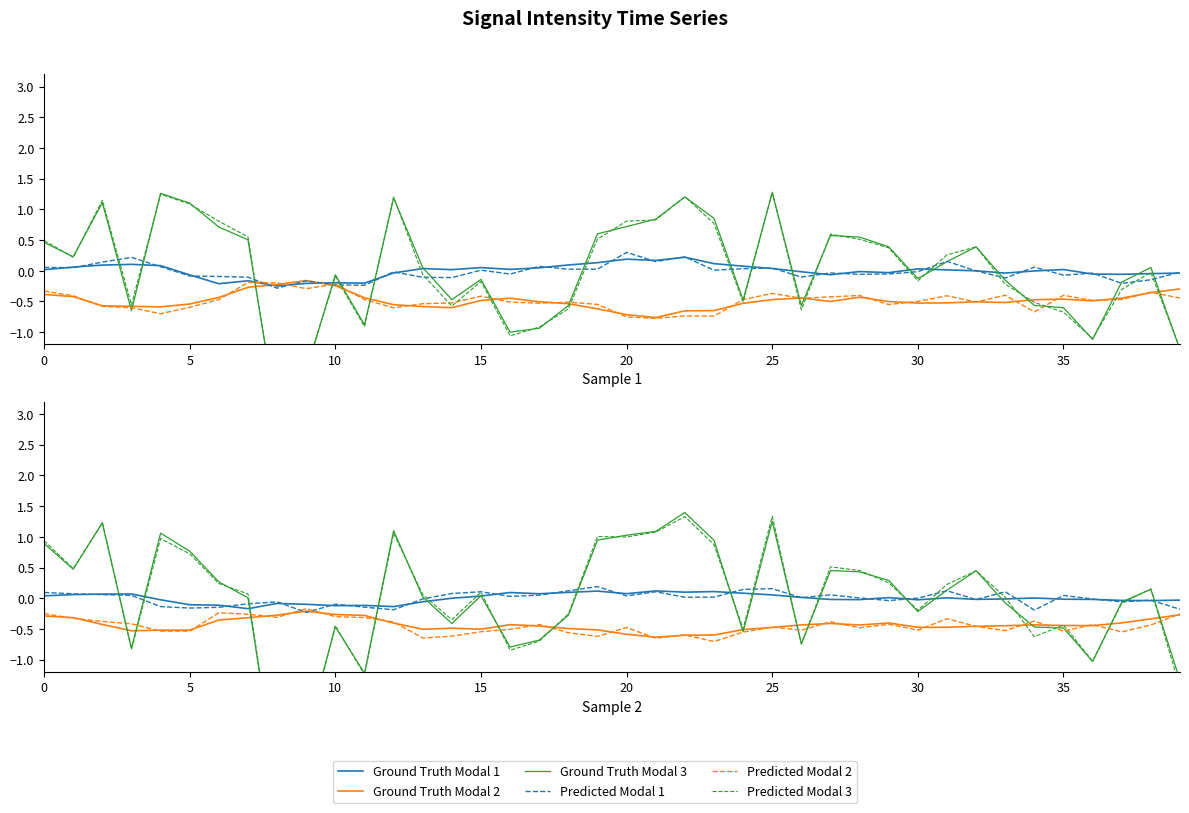

True or false: Ground Truth Modal 1 and Predicted Modal 3 intersect in this chart.

True